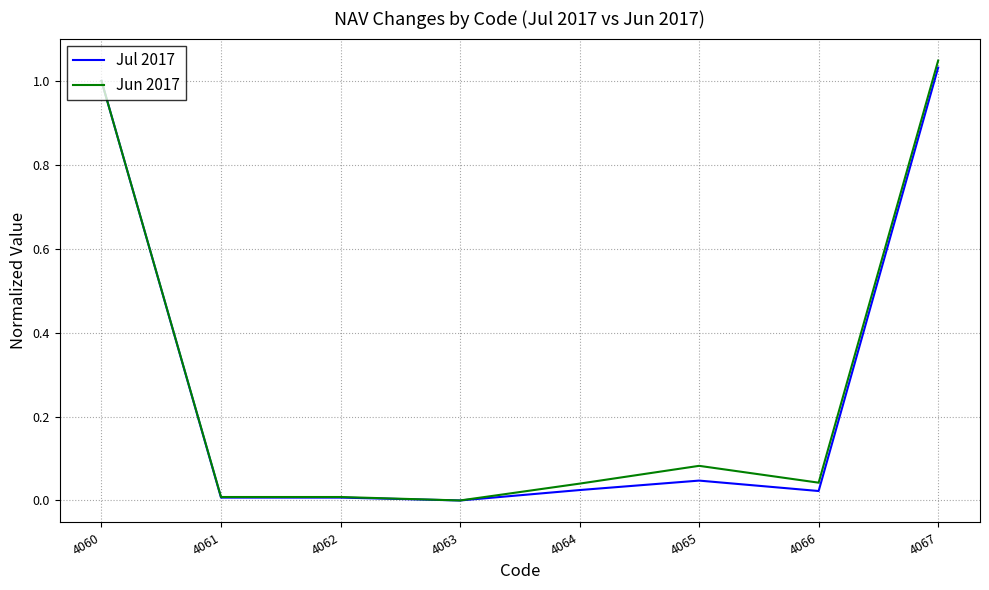

At which category is the sum across all series the highest?

4067